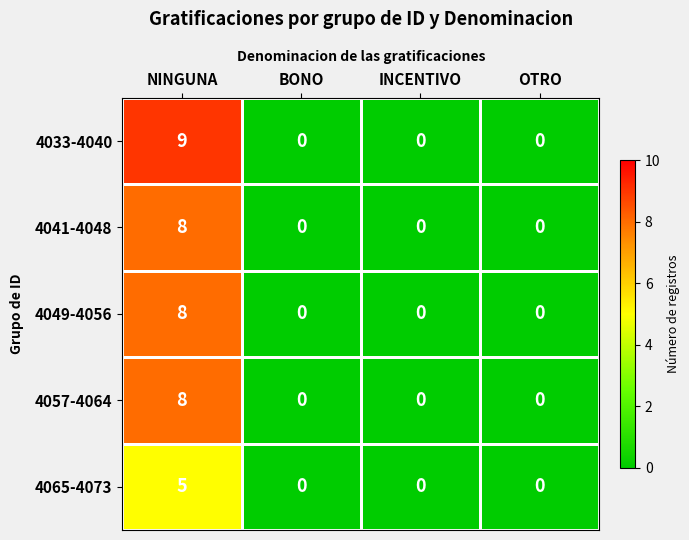

Is it true that 4041-4048 equals 8 at NINGUNA?

True